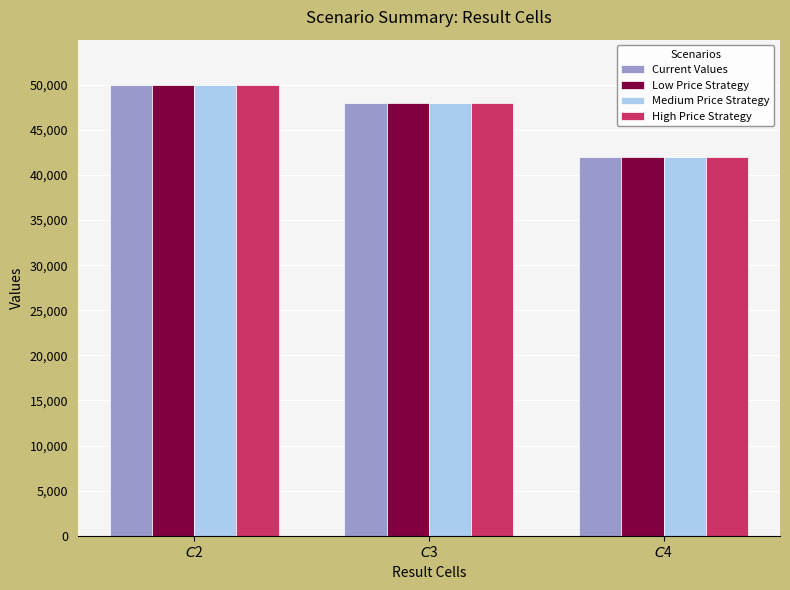

What are all the series names shown in the legend?

Current Values, Low Price Strategy, Medium Price Strategy, High Price Strategy